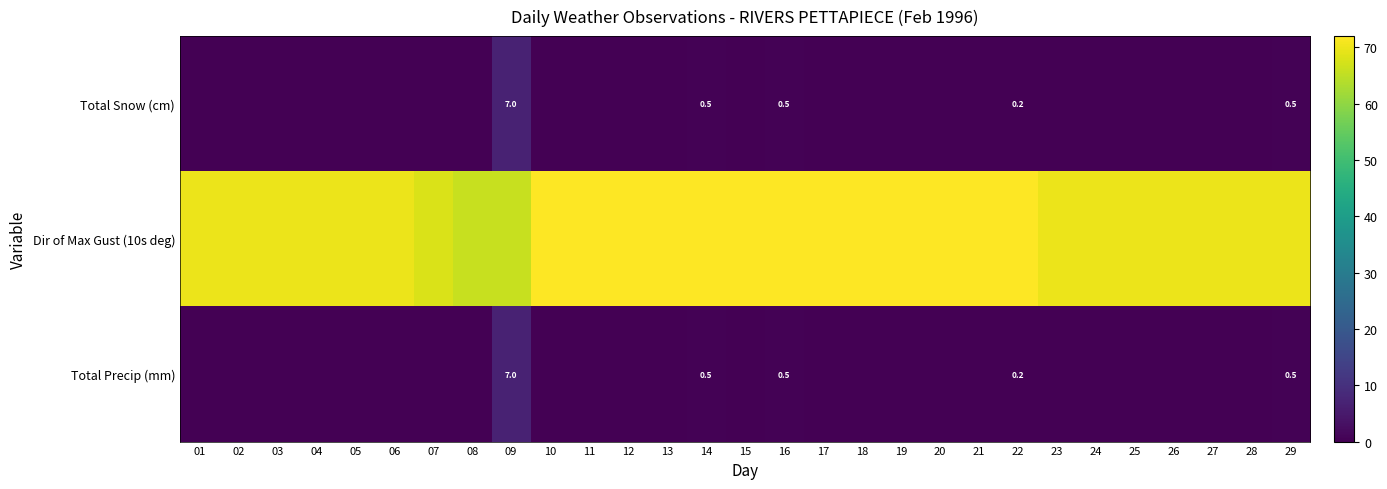

At which label is Total Precip (mm) closest to 3?

14